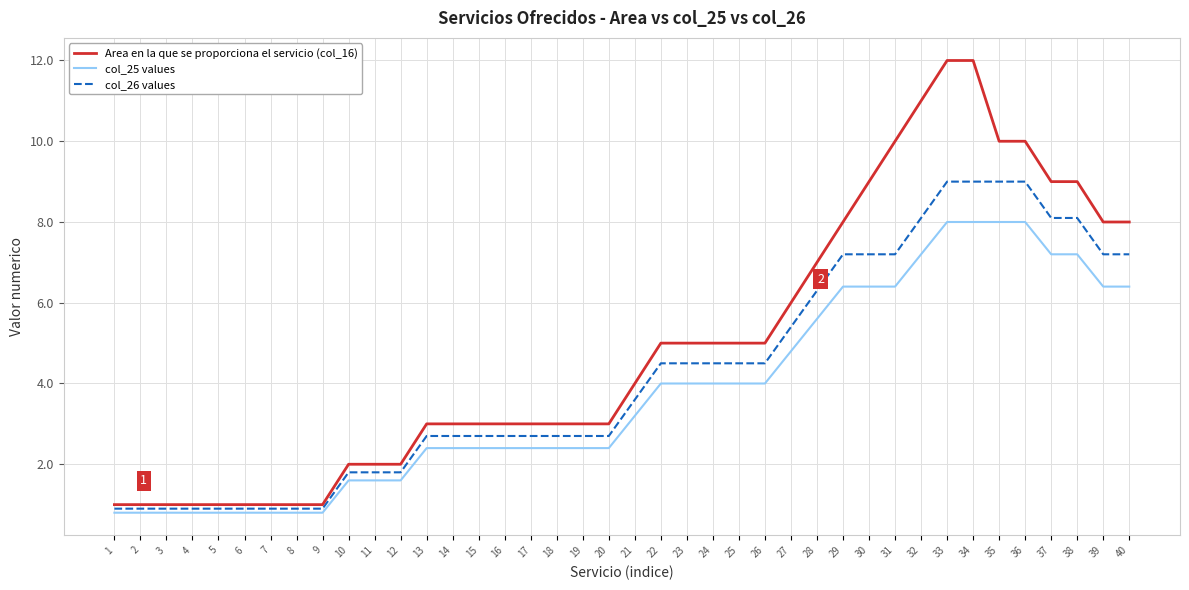

True or false: col_25 values and col_26 values intersect in this chart.

False